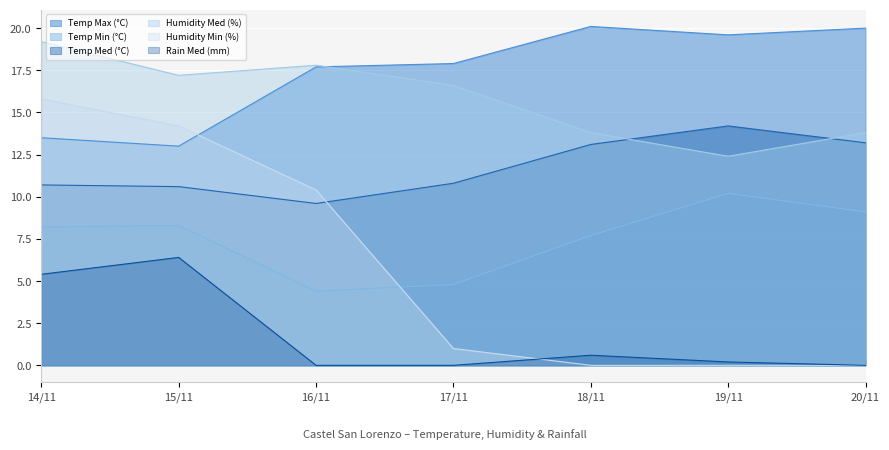

Reading right to left, list all the values displayed in this chart.

Temp Max (°C): 20/11=20.0	19/11=19.6	18/11=20.1	17/11=17.9	16/11=17.7	15/11=13.0	14/11=13.5
Temp Min (°C): 20/11=9.1	19/11=10.2	18/11=7.7	17/11=4.8	16/11=4.4	15/11=8.3	14/11=8.2
Temp Med (°C): 20/11=13.2	19/11=14.2	18/11=13.1	17/11=10.8	16/11=9.6	15/11=10.6	14/11=10.7
Humidity Med (%): 20/11=13.8	19/11=12.4	18/11=13.8	17/11=16.6	16/11=17.8	15/11=17.2	14/11=19.2
Humidity Min (%): 20/11=0.0	19/11=0.0	18/11=0.0	17/11=1.0	16/11=10.4	15/11=14.2	14/11=15.8
Rain Med (mm): 20/11=0.0	19/11=0.2	18/11=0.6	17/11=0.0	16/11=0.0	15/11=6.4	14/11=5.4